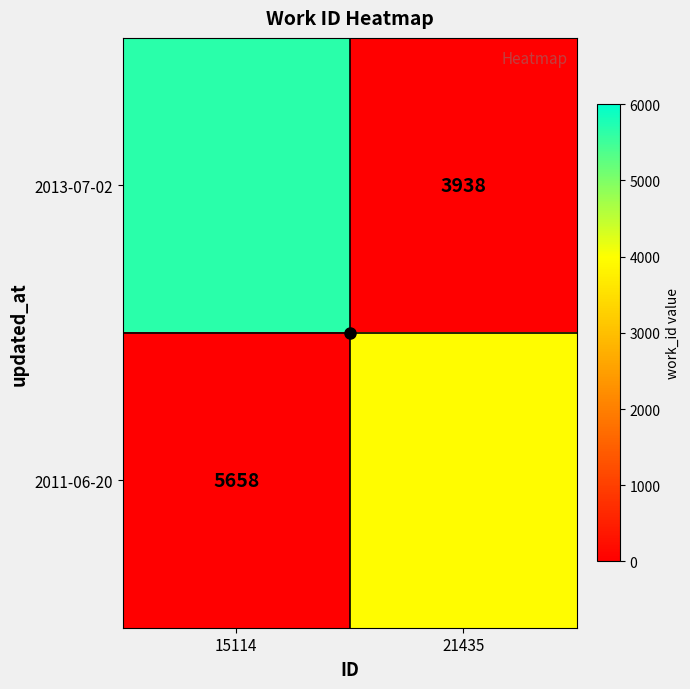

What is the minimum value shown in the chart?

3938.0